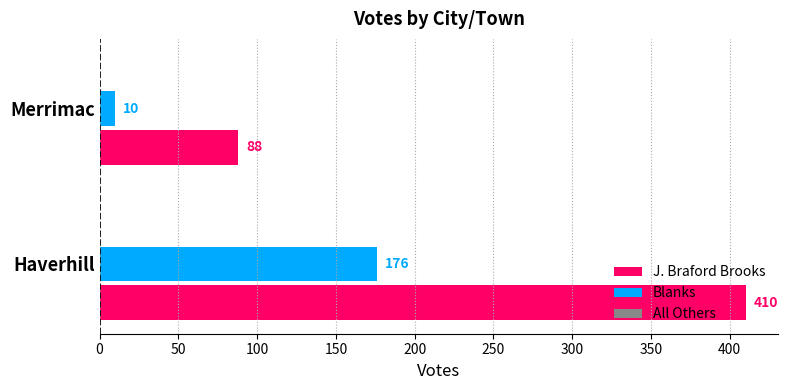

The J. Braford Brooks series shows 410 at Haverhill. True or false?

True